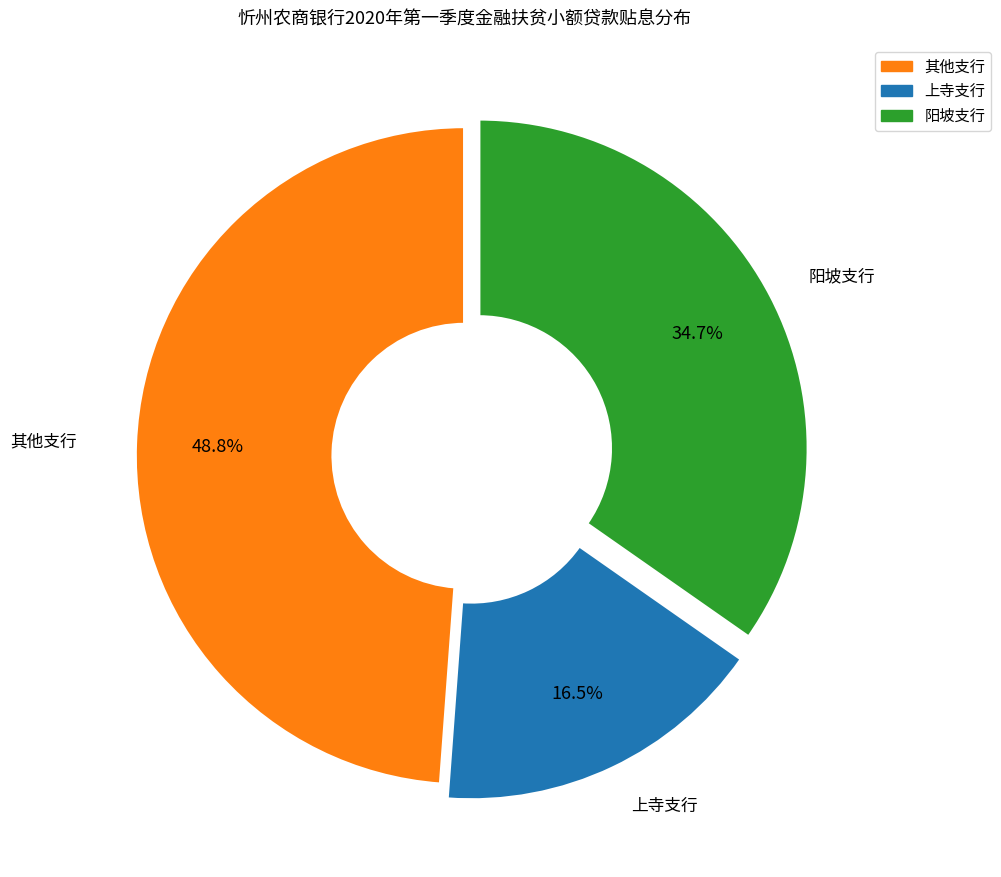

Does any single category account for the majority?

No